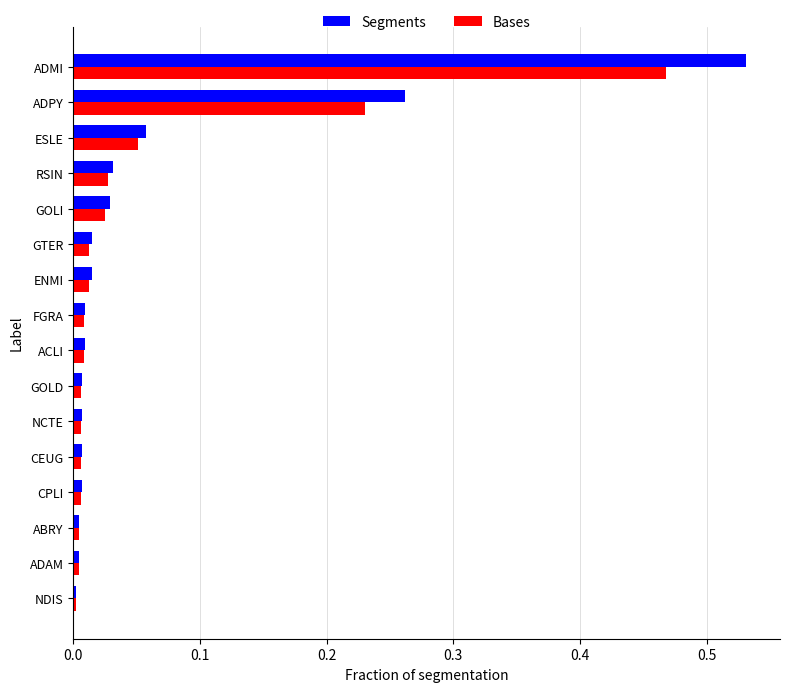

The value of Bases at GOLD is 0.0. True or false?

True